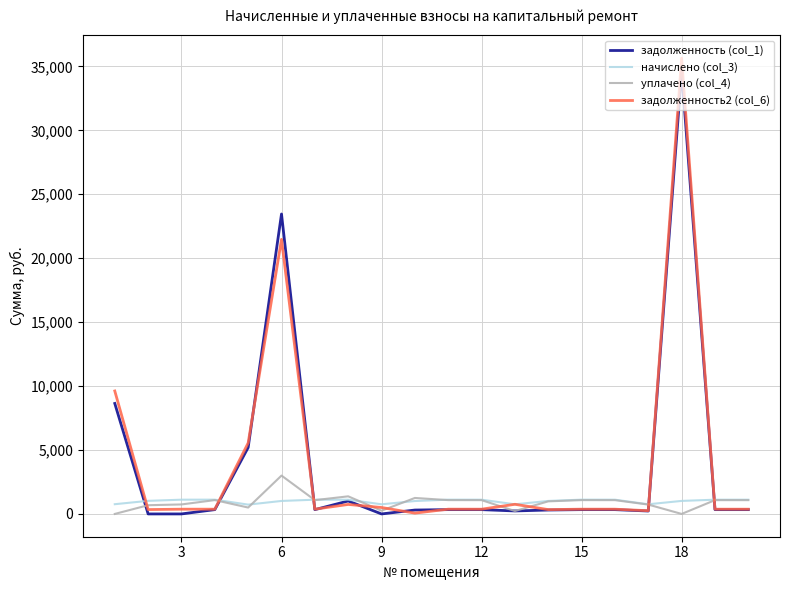

Which series has the widest spread of values?

задолженность2 (col_6)